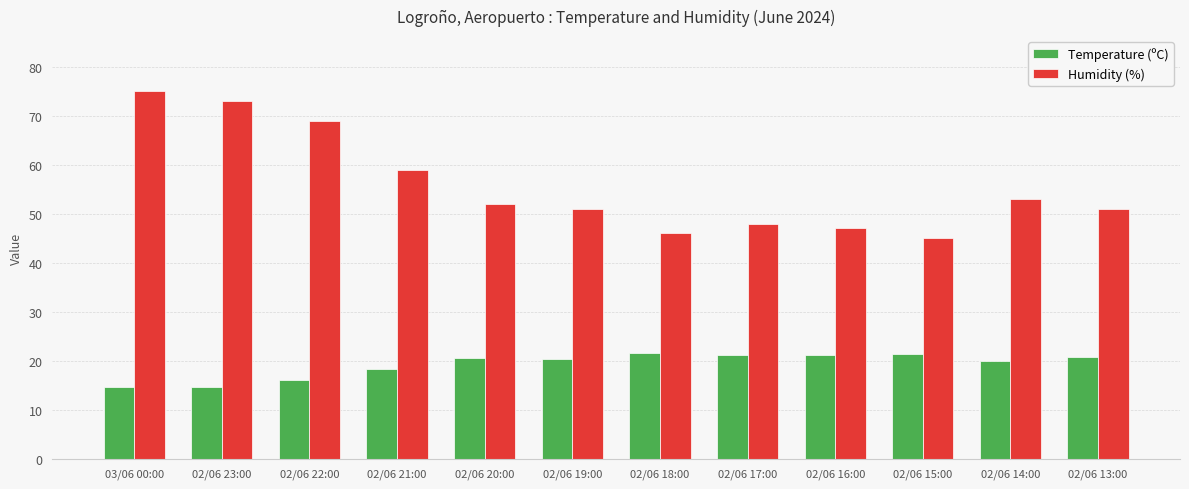

What is the average value of the Temperature (ºC) series?

19.2